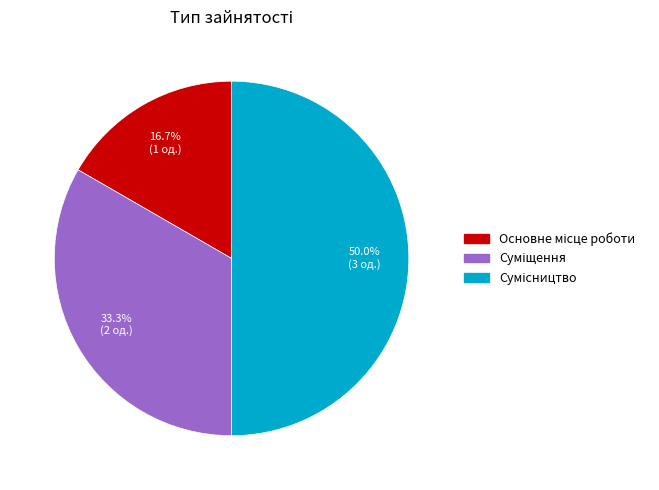

What is the smallest slice in the pie chart?

Основне місце роботи